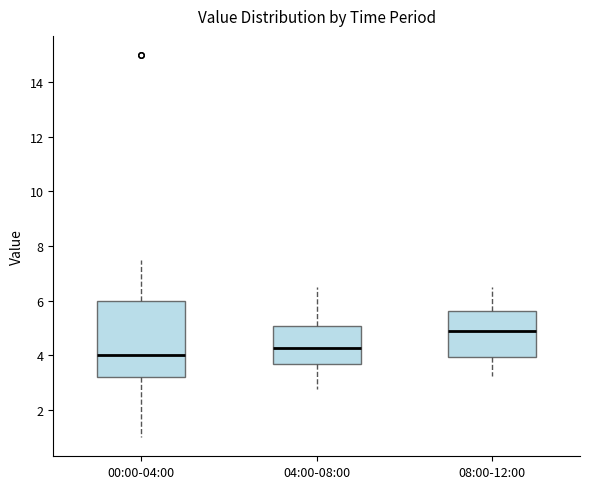

Comparing the boxes themselves (not the whiskers), which one is the tallest?

00:00-04:00